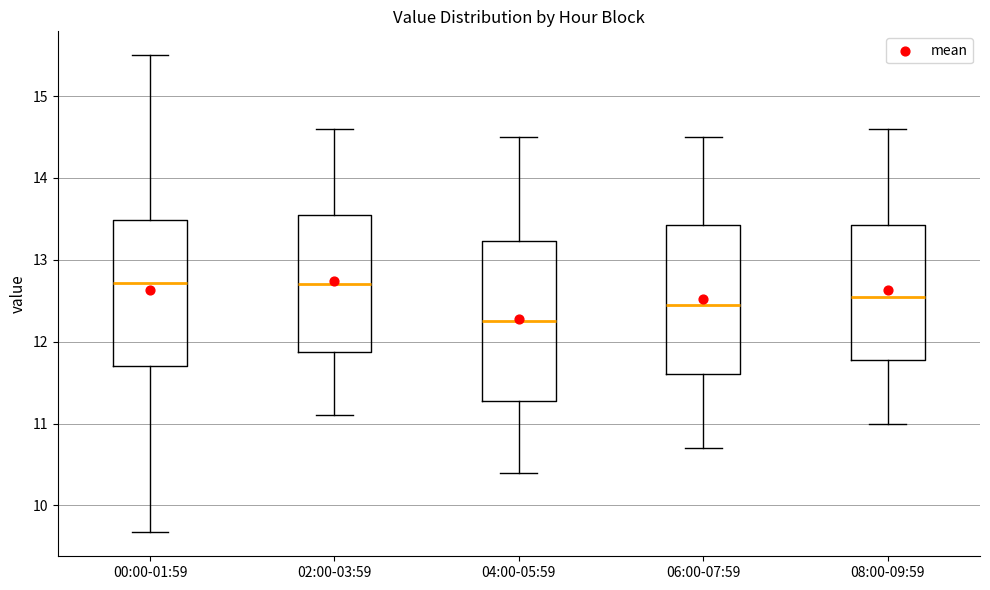

Which box has the lowest median line?

04:00-05:59